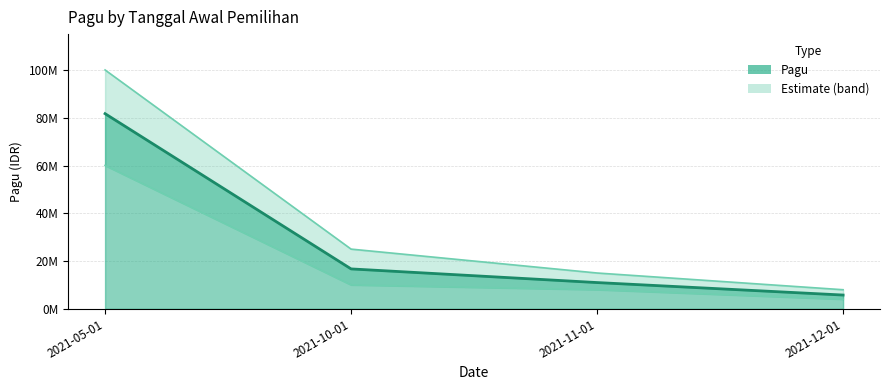

What is the average value of the Upper estimate series?

37000000